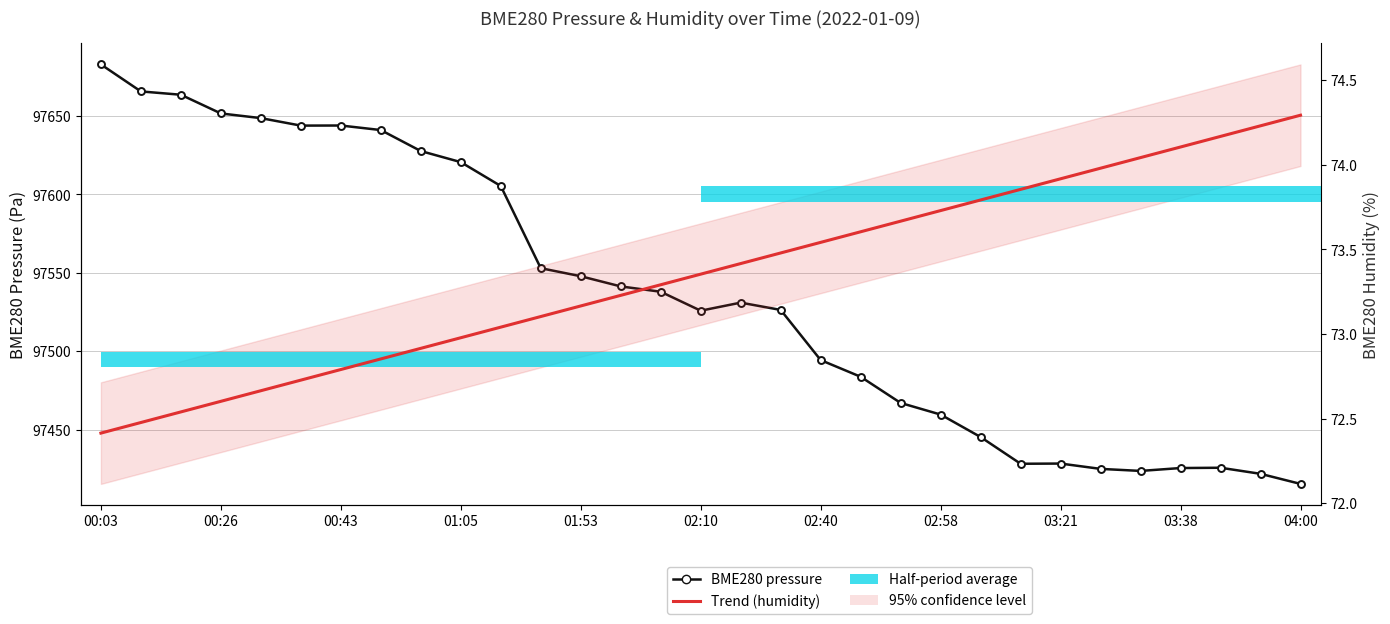

What is the sum of the Trend (humidity) values at 21 and 29?

148.0